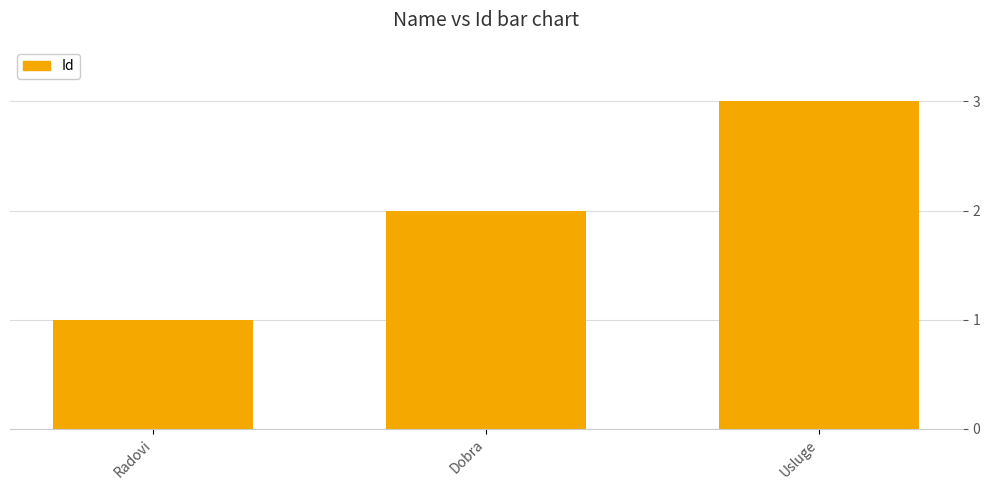

Reading left to right, transcribe all the data shown in this chart.

1	2	3